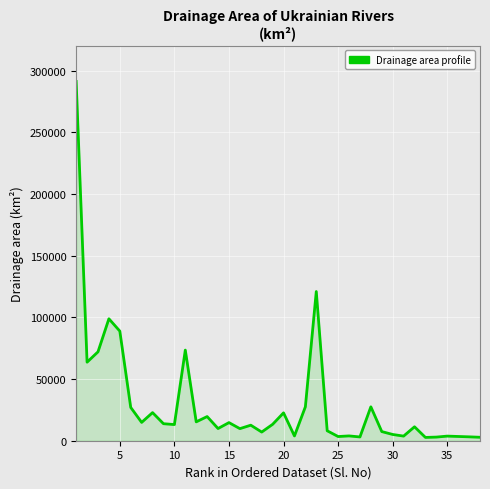

What is the sum of all values?

1149510